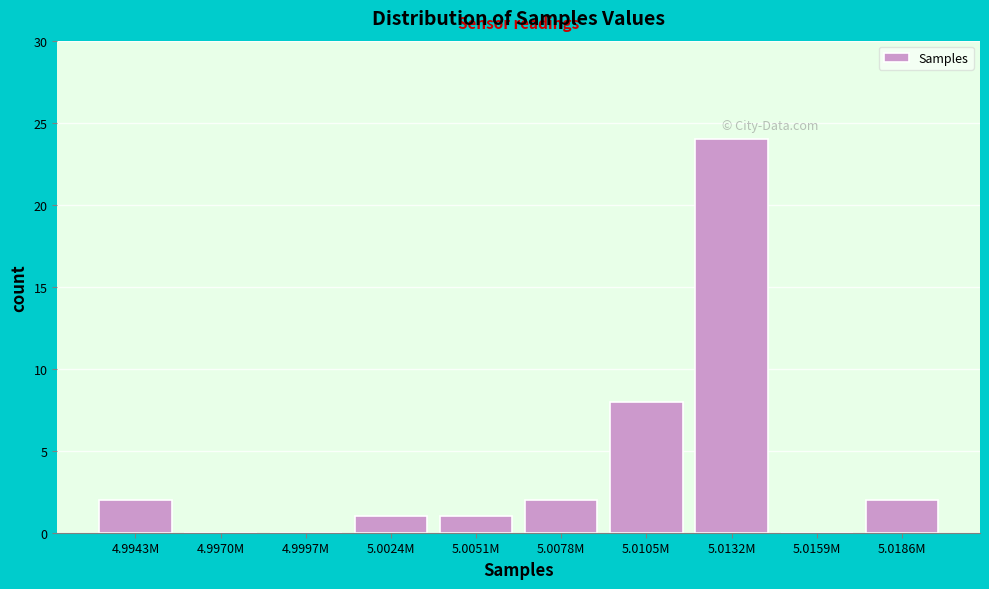

Reading left to right, transcribe all the data shown in this chart.

4.9943M=2	4.9970M=0	4.9997M=0	5.0024M=1	5.0051M=1	5.0078M=2	5.0105M=8	5.0132M=24	5.0159M=0	5.0186M=2